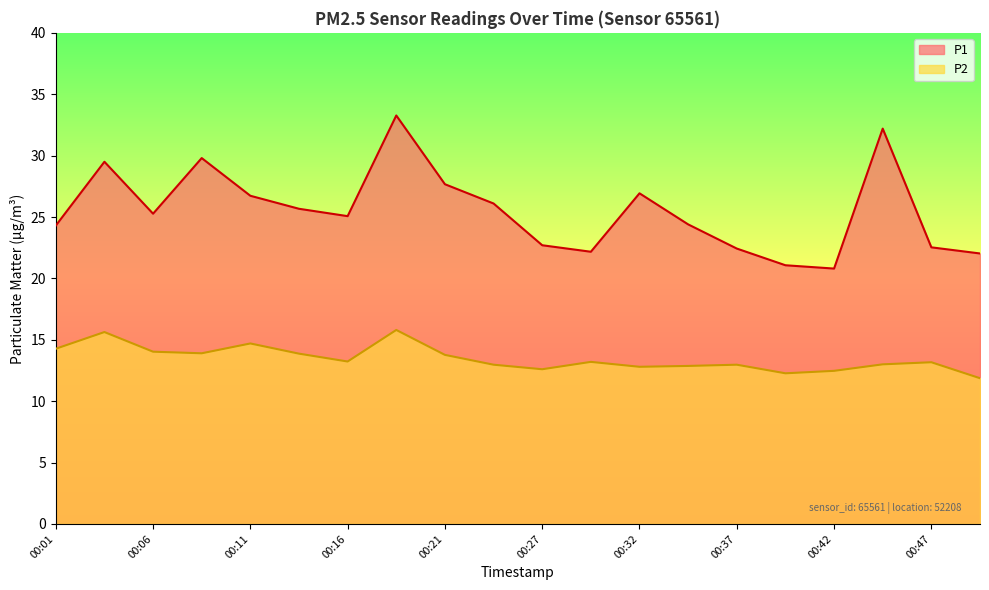

Which series changed the most between 00:08 and 00:24?

P1